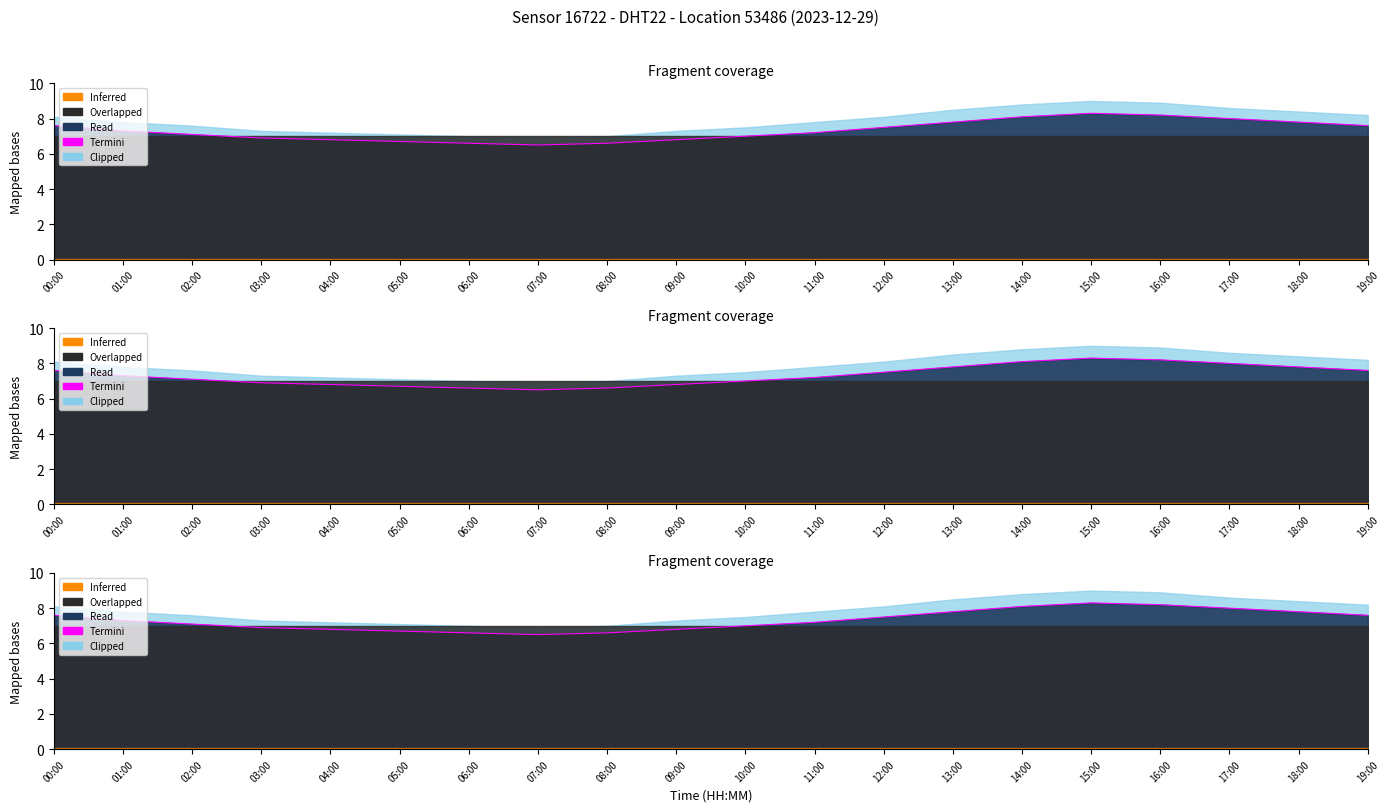

At which category does the chart reach its minimum across all series?

07:00